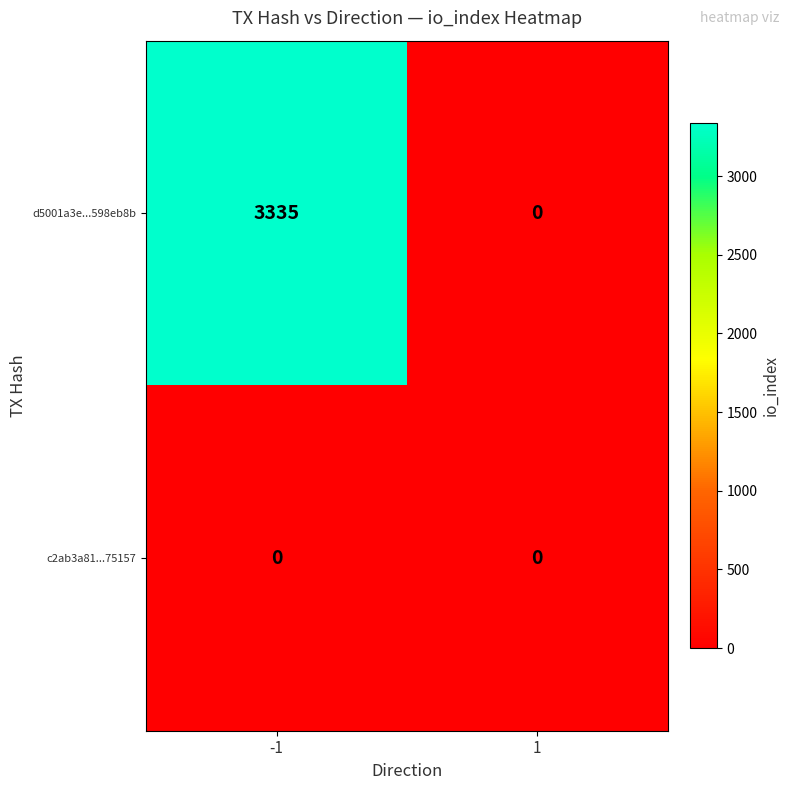

Is it true that d5001a3e...598eb8b equals 1118 at 1?

False